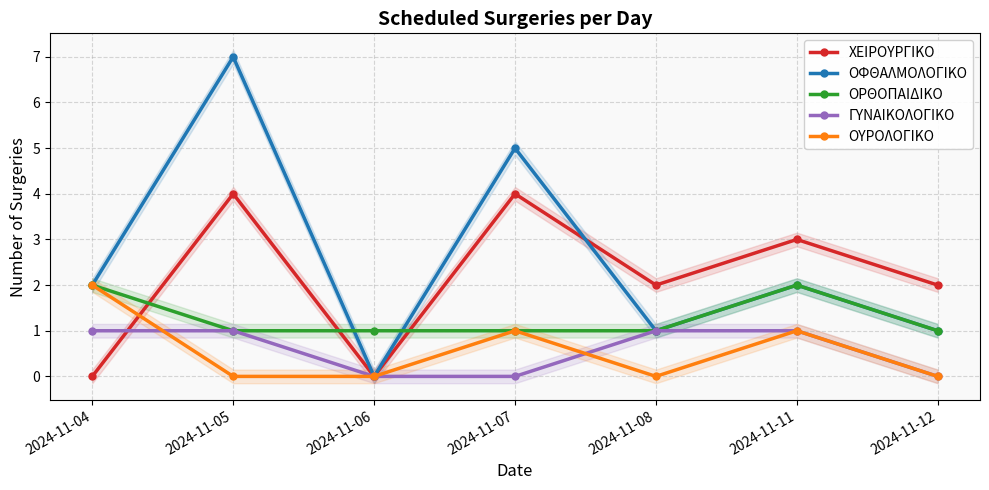

At which category does ΟΦΘΑΛΜΟΛΟΓΙΚΟ reach its first local peak?

2024-11-05